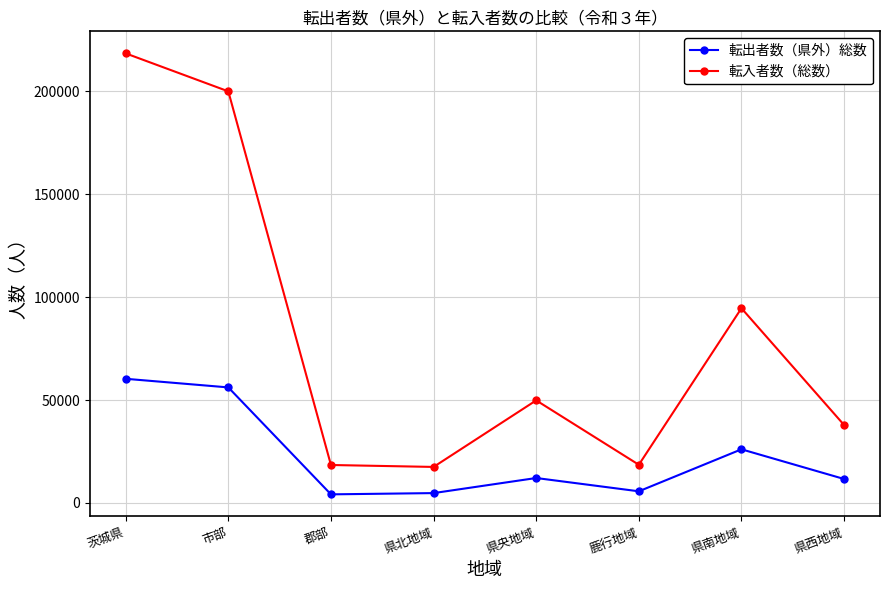

How many lines are shown in the chart?

2